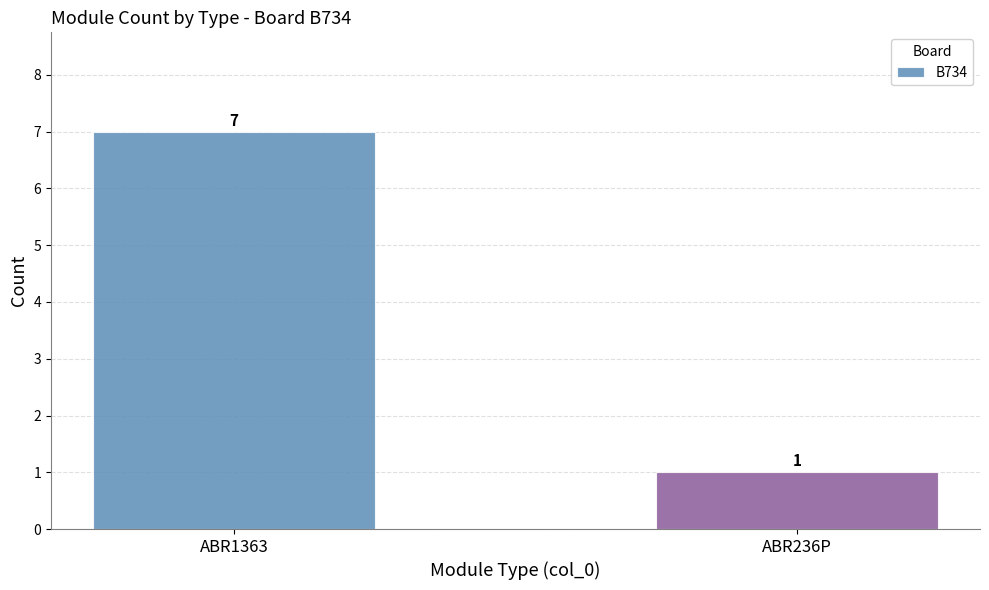

What is the sum of all values?

8